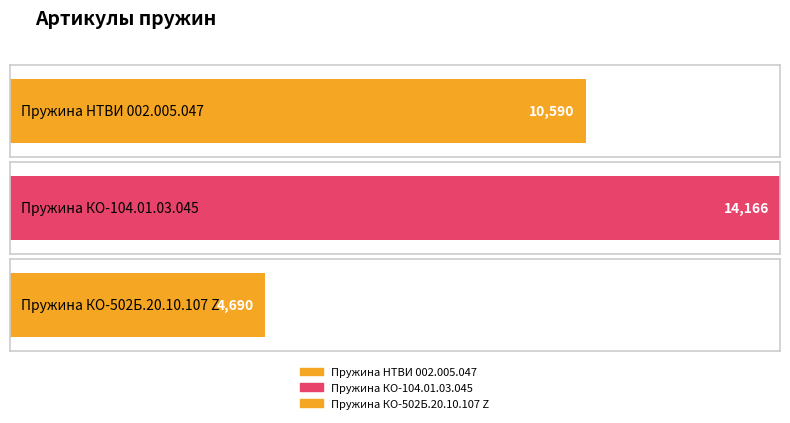

Is it true that the value at Пружина НТВИ 002.005.047 is 10590?

True